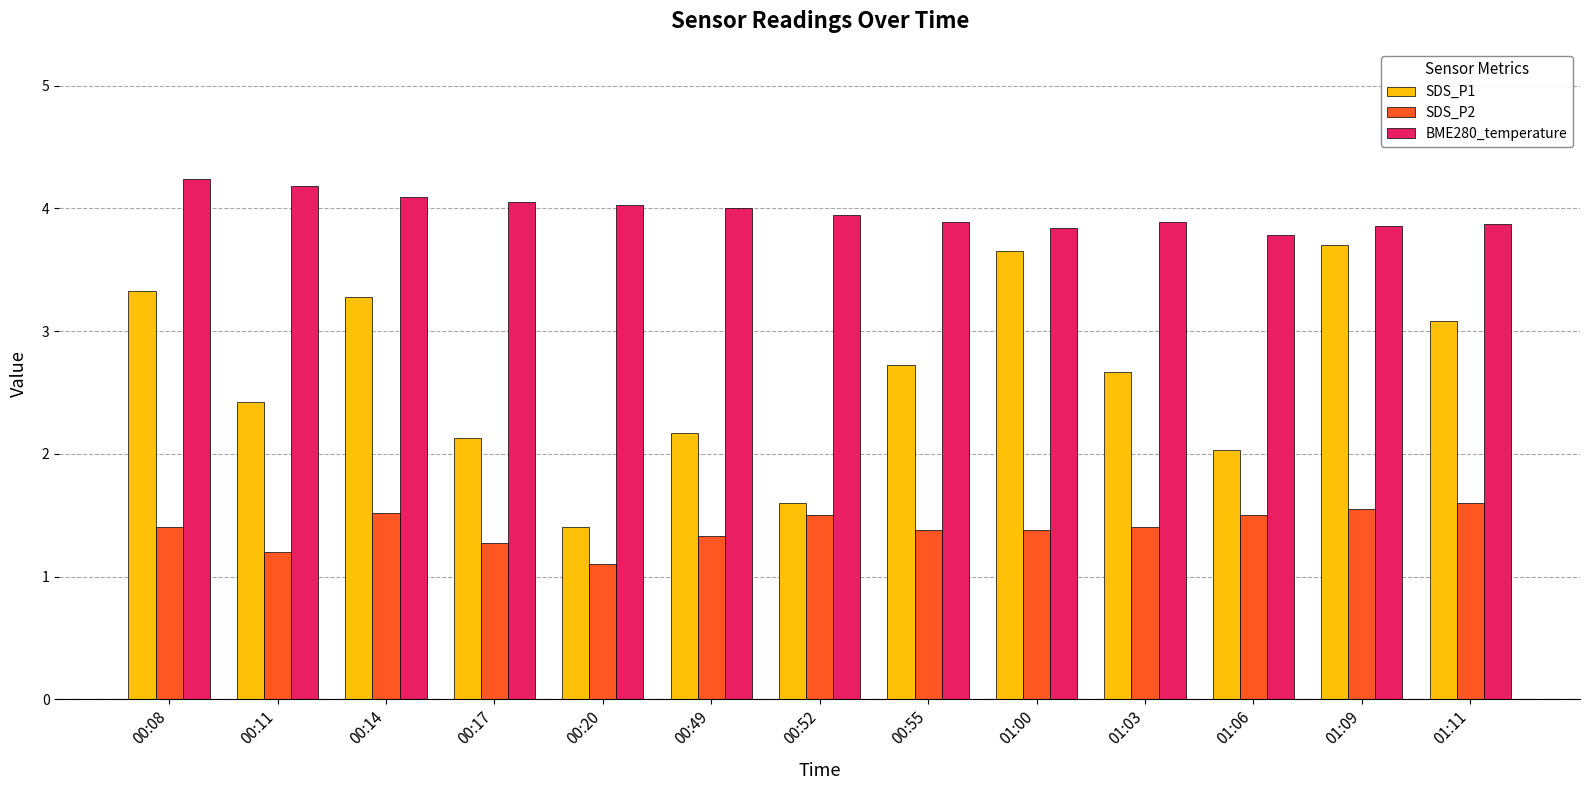

Which series has the largest range (max minus min)?

SDS_P1